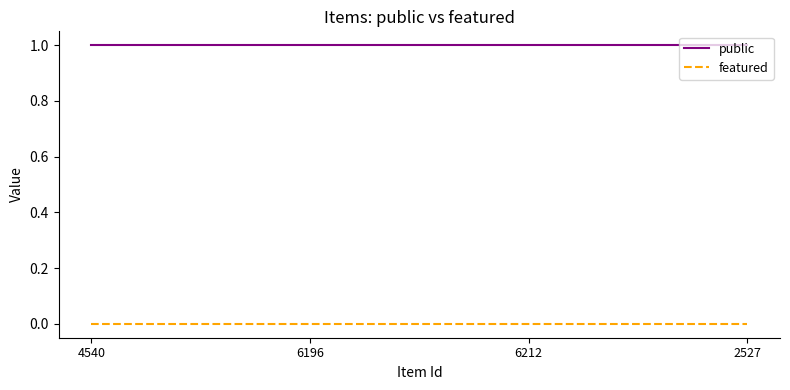

List the series in order of their peak value, lowest first.

featured, public